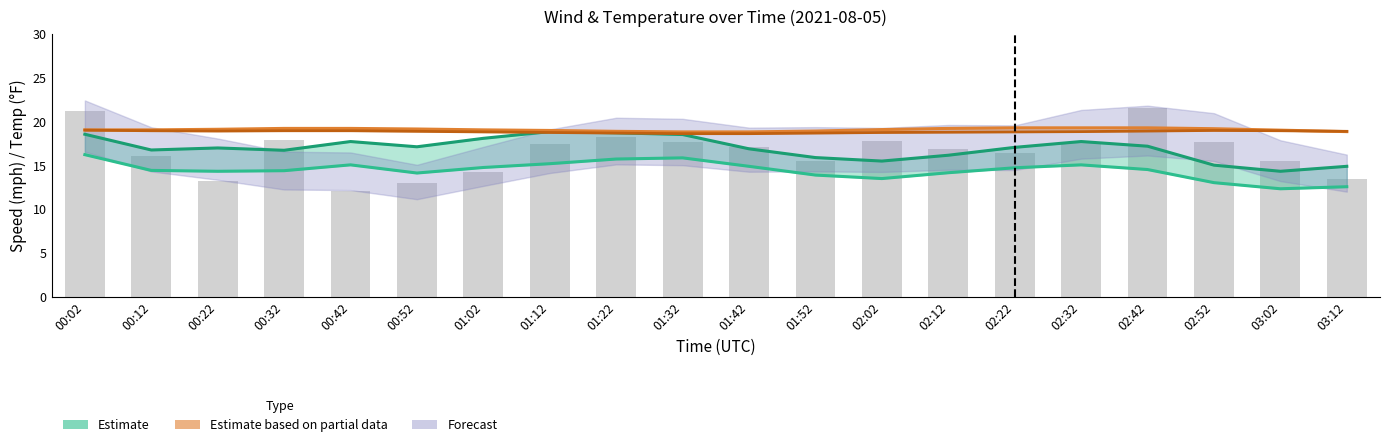

Is the value of 2m_air_temp offset at 01:32 greater than the value of gust(mph) at 00:52?

Yes